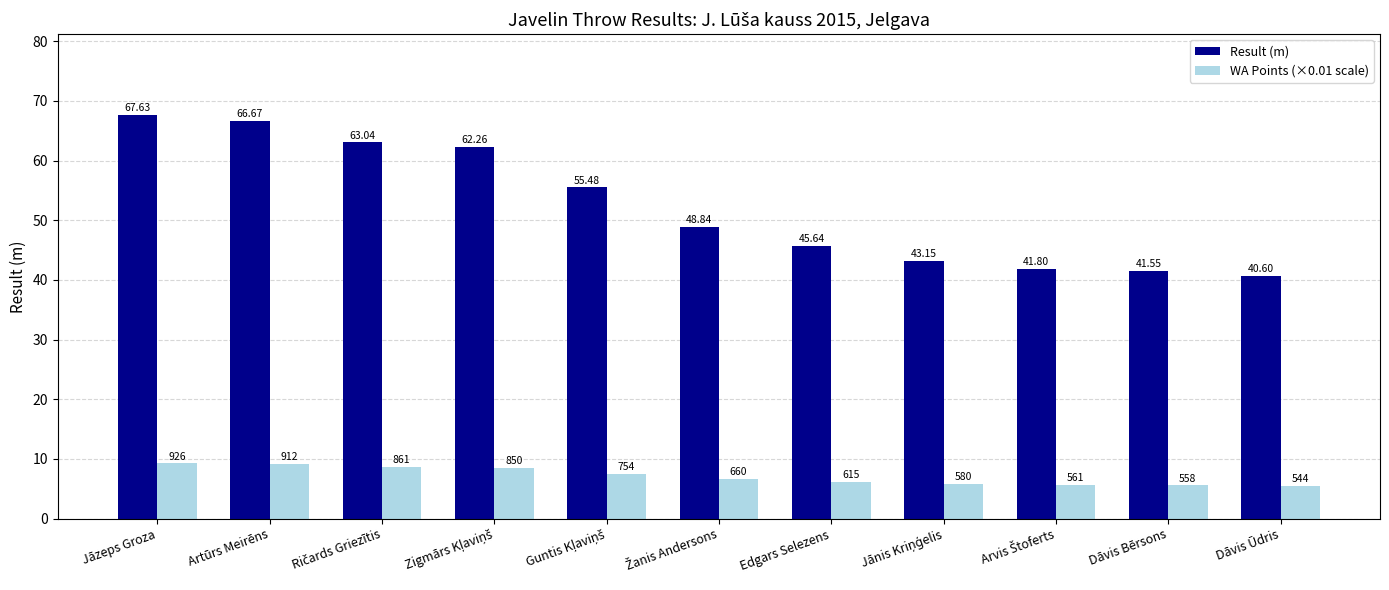

List the series in order of their overall mean, lowest first.

WA Points (×0.01 scale), Result (m)